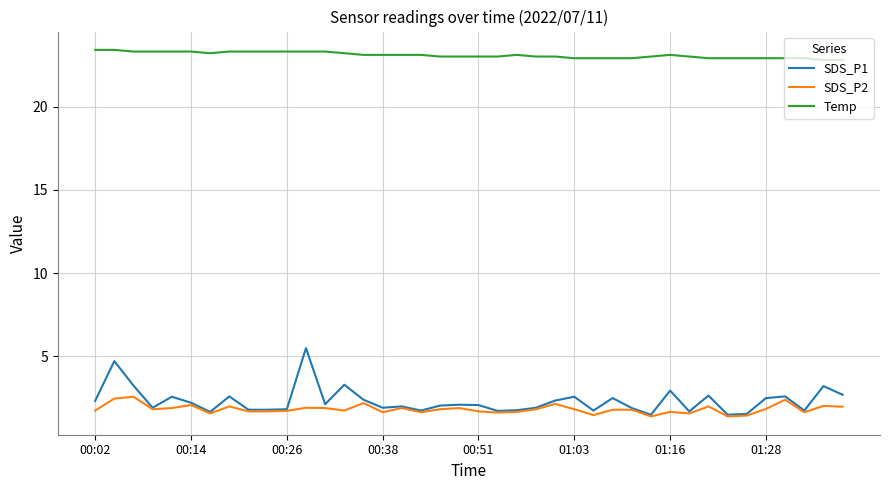

Which series has the largest range (max minus min)?

SDS_P1